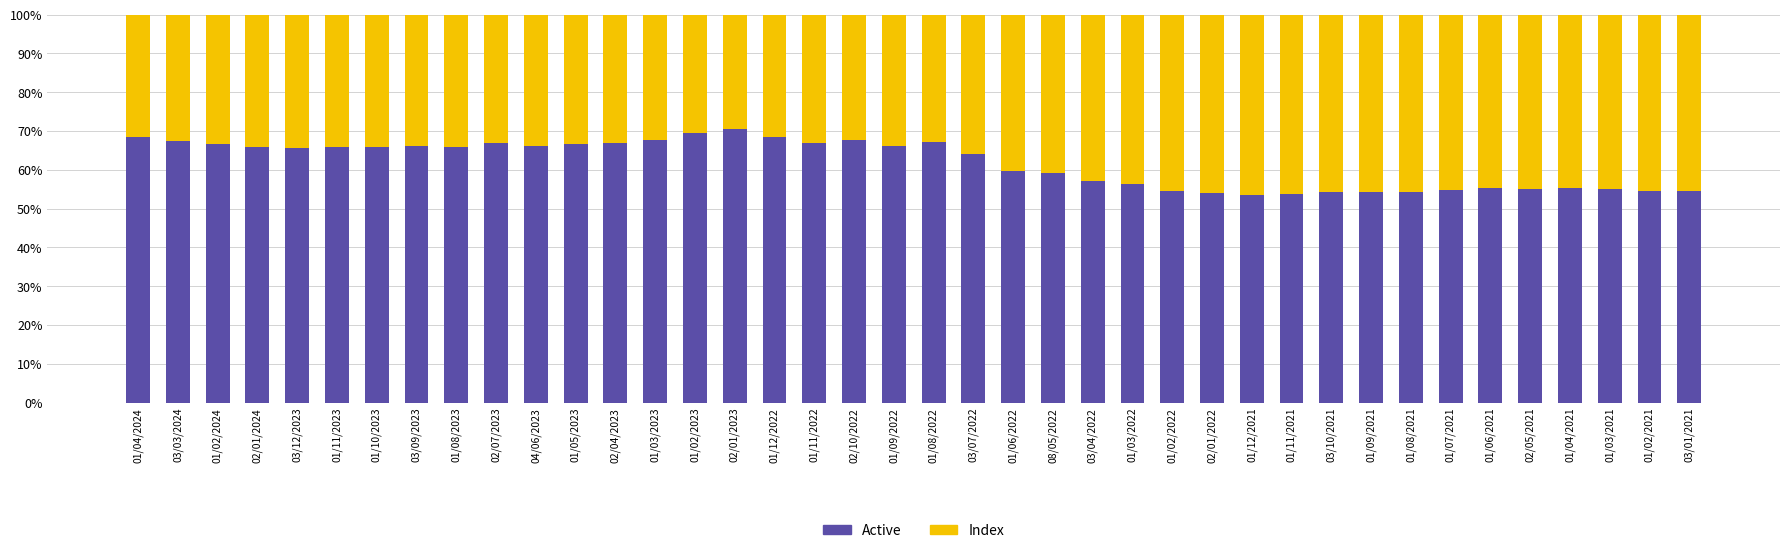

What is the total value across all series at 01/09/2022?

100.0